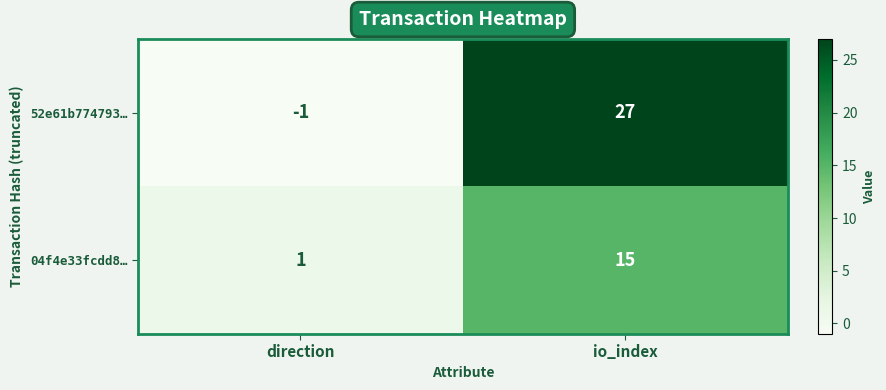

What is the spread (max minus min) of values at io_index?

12